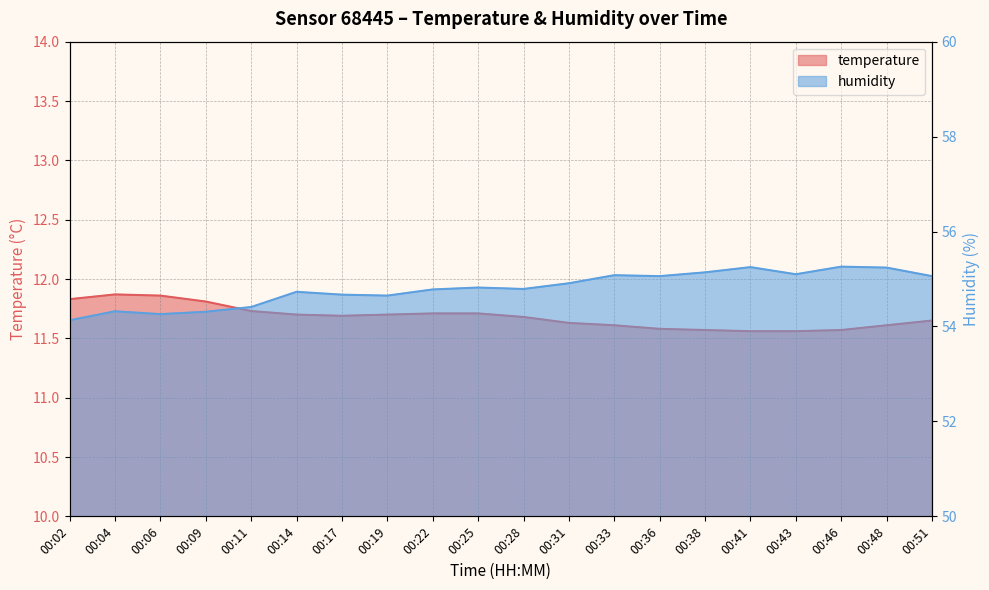

Where is the first local minimum for temperature?

00:17